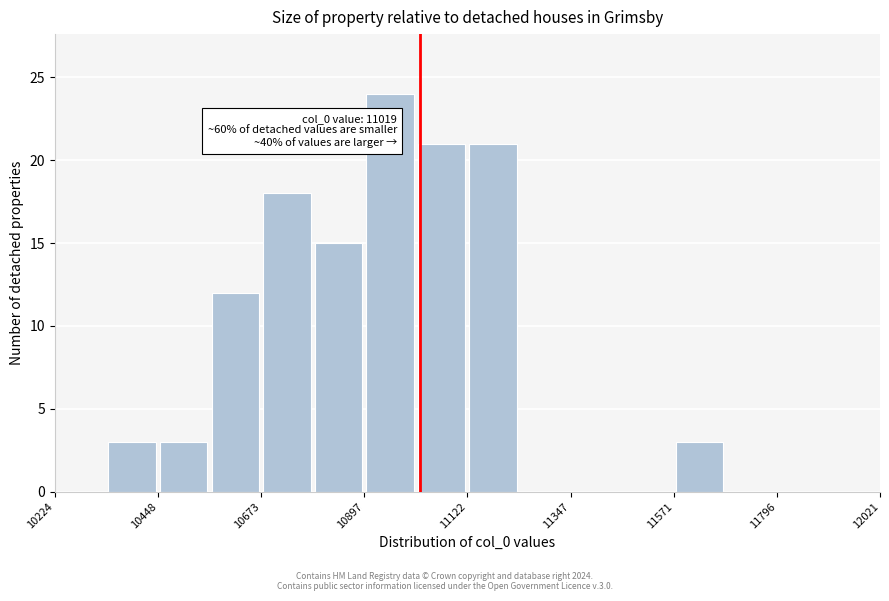

Read against the x-axis, roughly where is the centre of the tallest bar?

10950